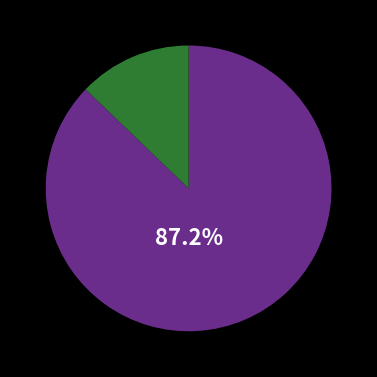

Is there a majority slice in this chart?

Yes